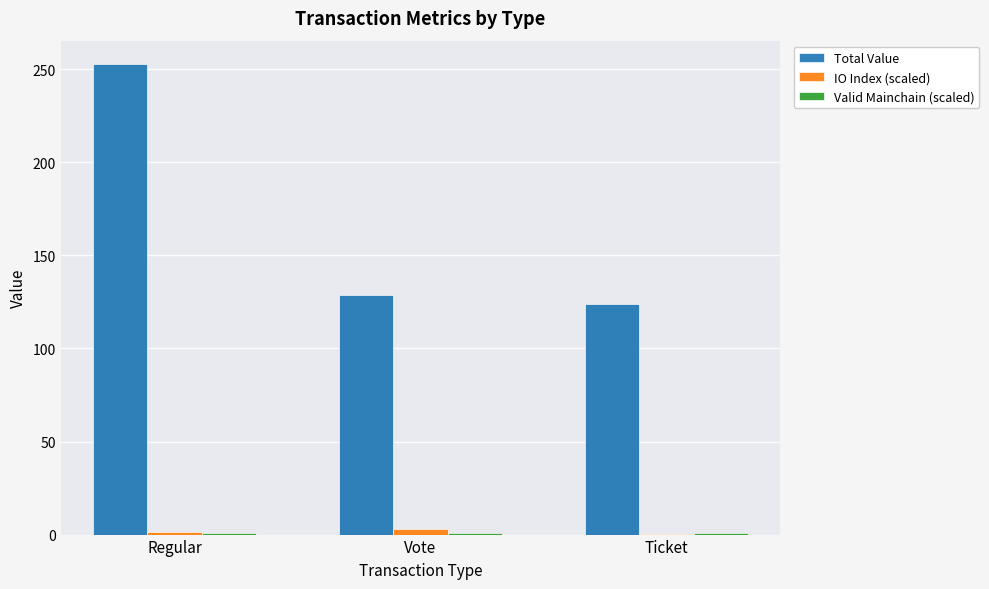

What is the greatest value displayed?

252.7